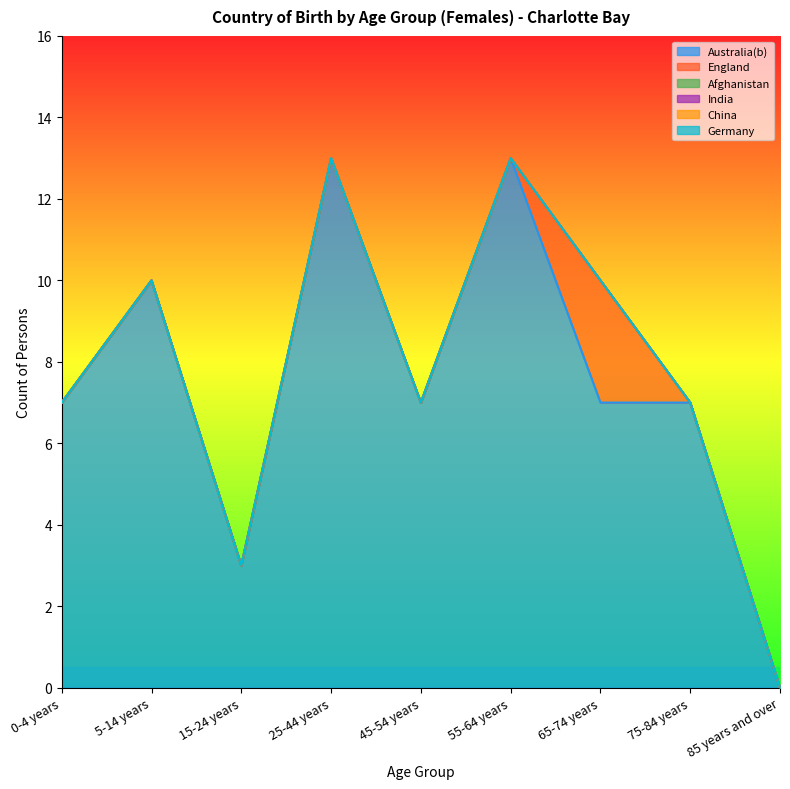

Reading right to left, list all the values displayed in this chart.

Australia(b): 0	7	7	13	7	13	3	10	7
England: 0	0	3	0	0	0	0	0	0
Afghanistan: 0	0	0	0	0	0	0	0	0
India: 0	0	0	0	0	0	0	0	0
China: 0	0	0	0	0	0	0	0	0
Germany: 0	0	0	0	0	0	0	0	0